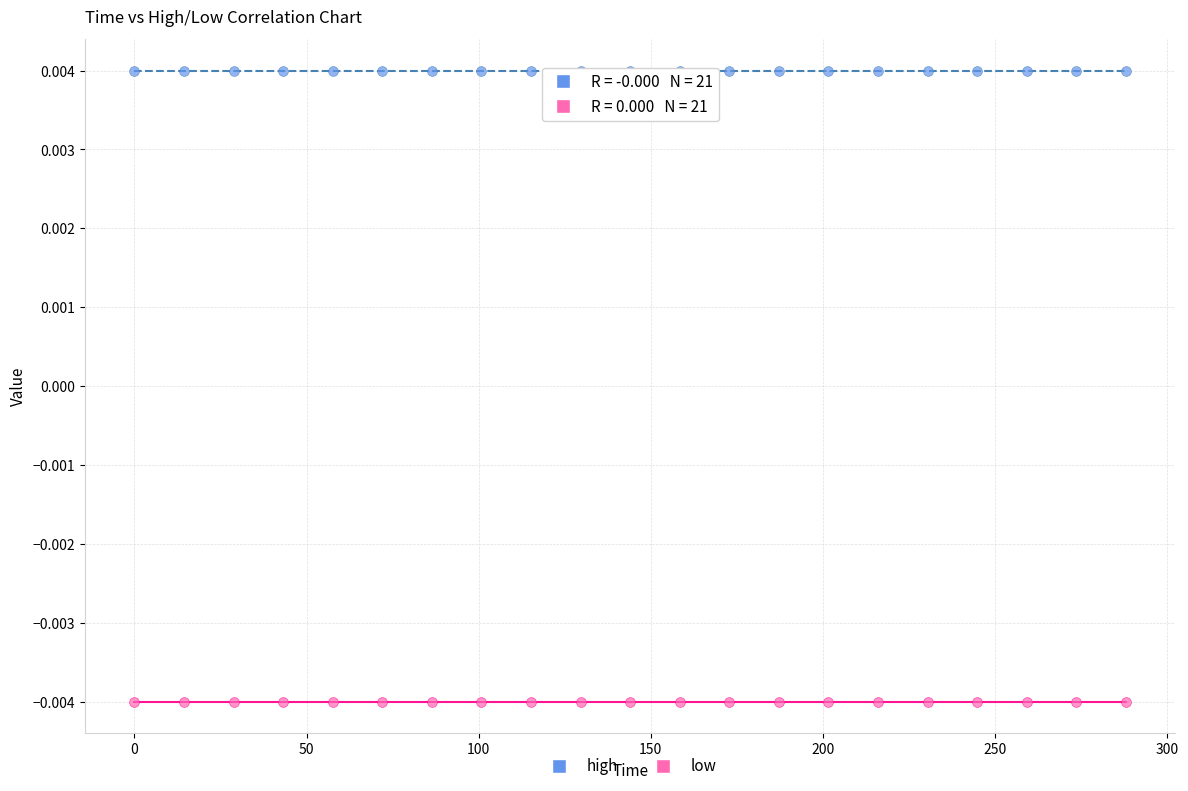

Which series contains the lowest Y value?

low